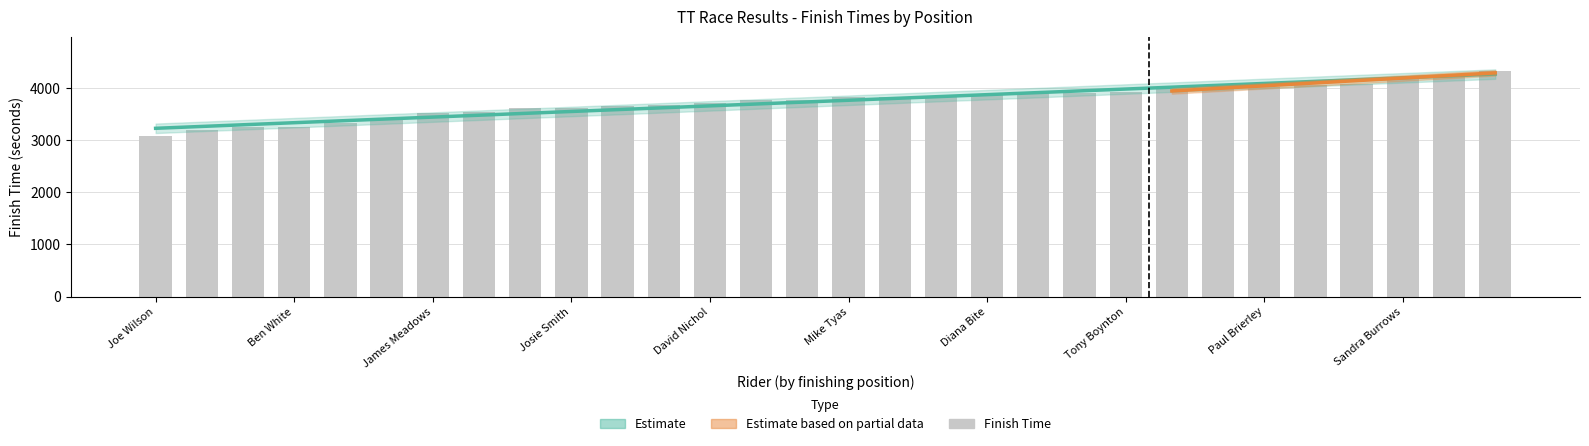

What is the label of the 26th bar from the left?

Peter Harridge